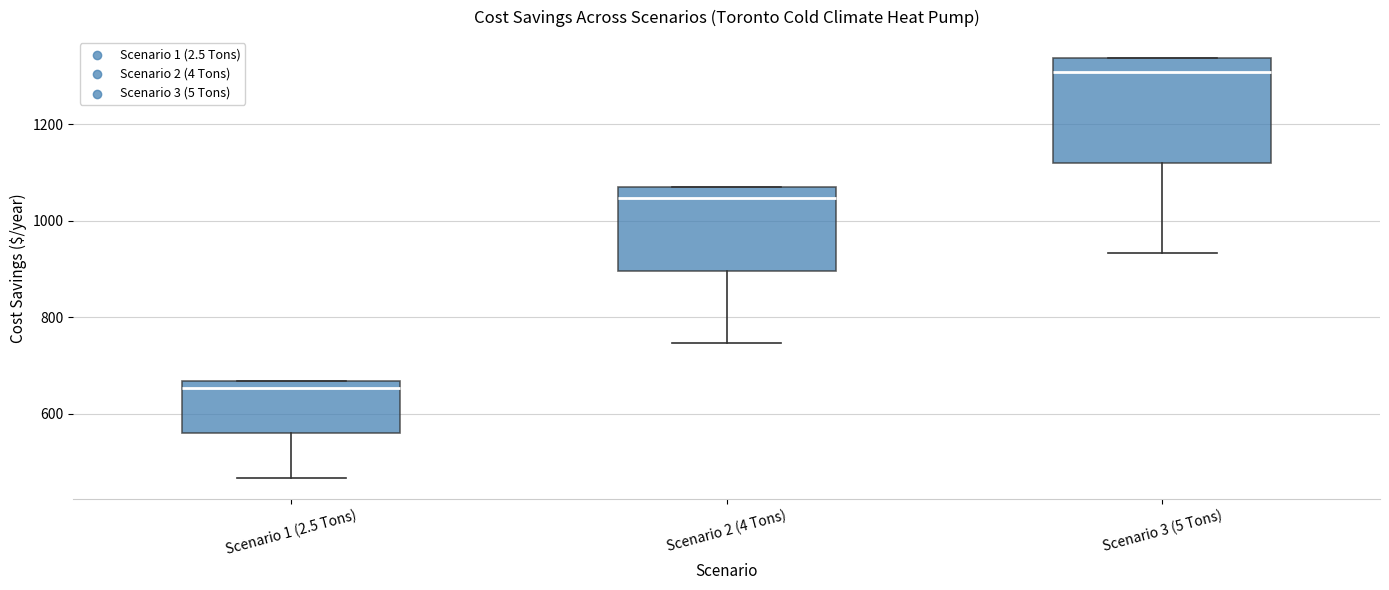

Reading left to right, read every box against the y-axis: the position of its median line, the range the box covers, and the ends of its whiskers. The values are not printed on the chart, so give them approximately, as read against the axis.

Scenario 1 (2.5 Tons): median 660 (just below the box's upper edge), box 560 to 660, whiskers 460 to 660
Scenario 2 (4 Tons): median 1040, box 900 to 1060, whiskers 740 to 1060
Scenario 3 (5 Tons): median 1300, box 1120 to 1340, whiskers 940 to 1340